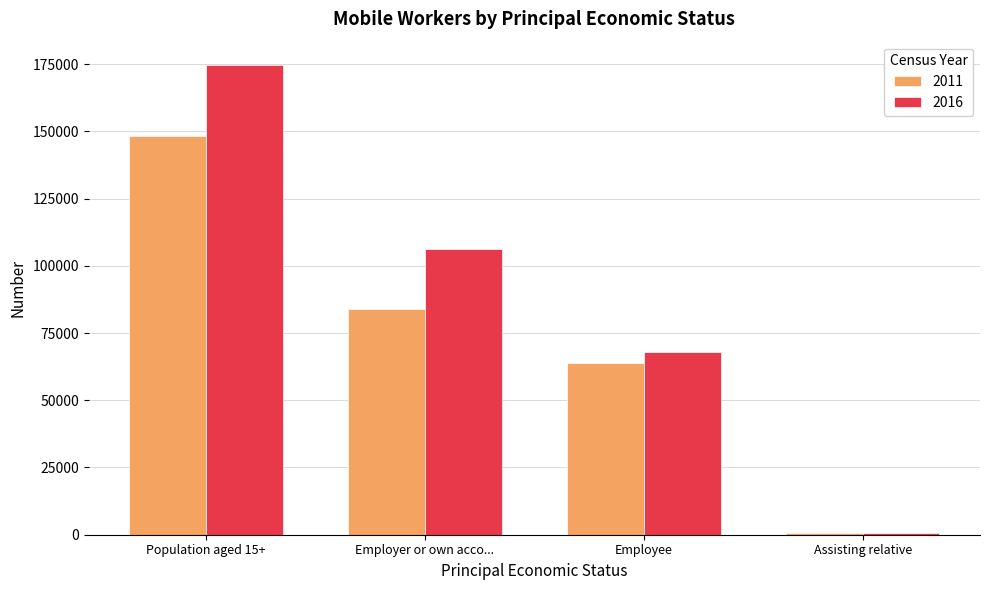

Between Employer or own acco... and Employee, which series saw the biggest shift?

2016